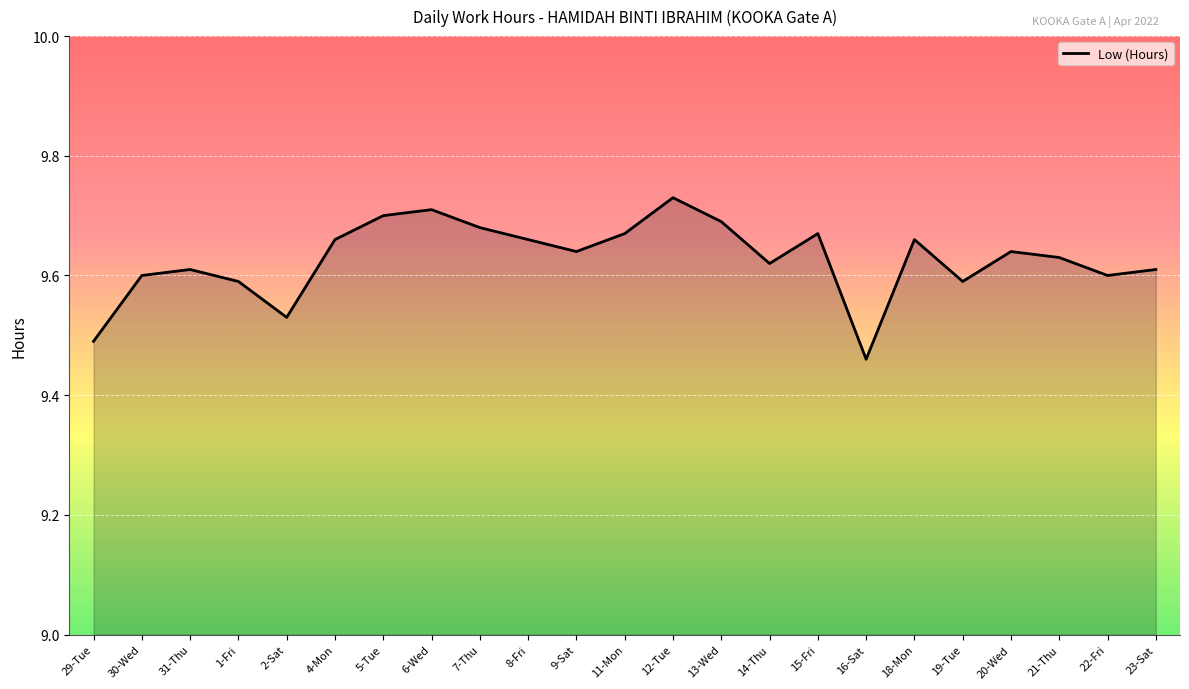

Is it true that the value at 20-Wed is 9.6?

True